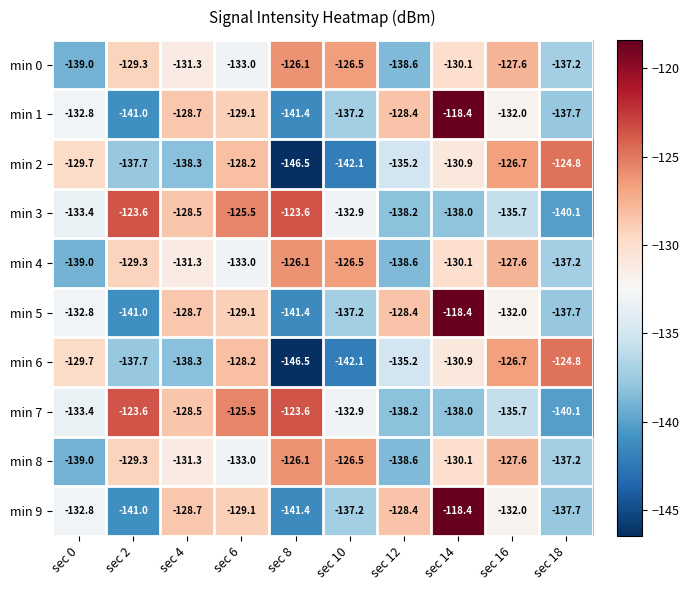

What is the greatest value displayed?

-118.4